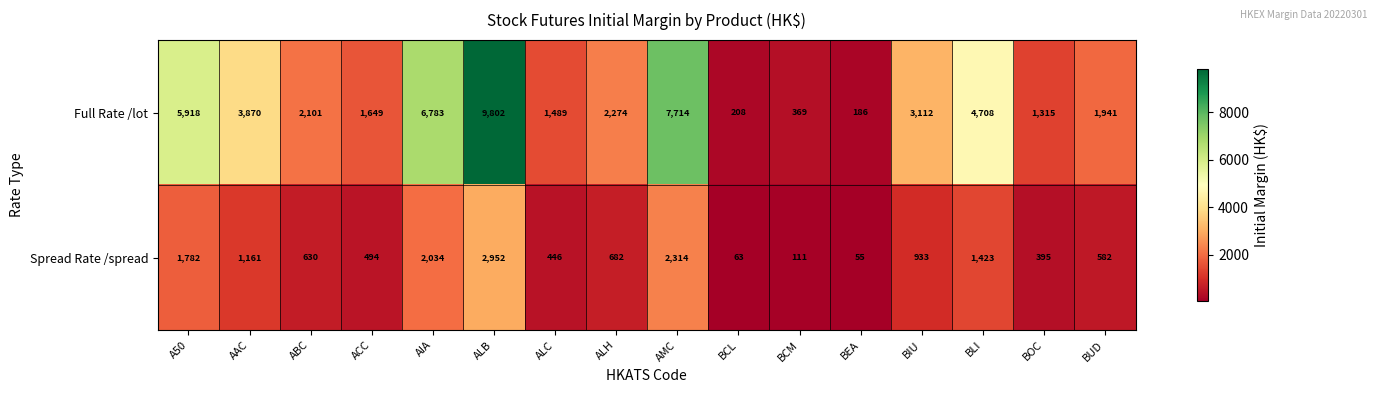

Rank the series at ALH from highest to lowest value.

Full Rate /lot, Spread Rate /spread